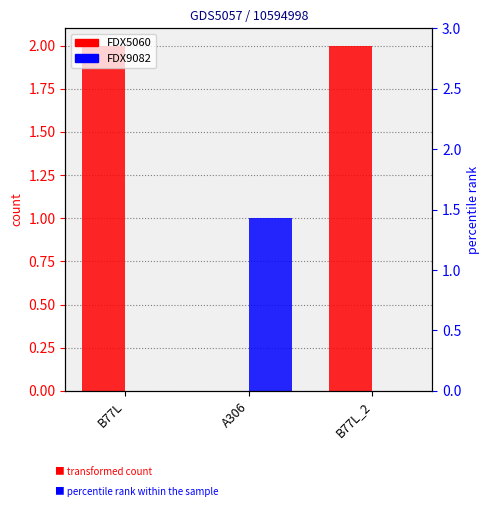

Rank the series by their average value, from lowest to highest.

FDX9082, FDX5060